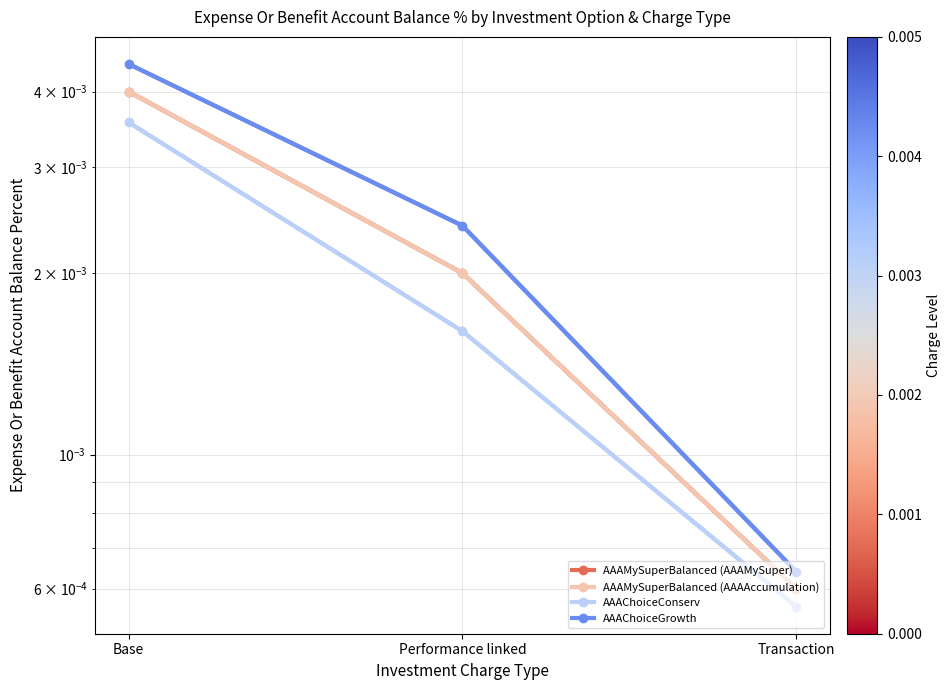

Is the value of AAAMySuperBalanced (AAAMySuper) at Transaction greater than the value of AAAMySuperBalanced (AAAAccumulation) at Transaction?

No